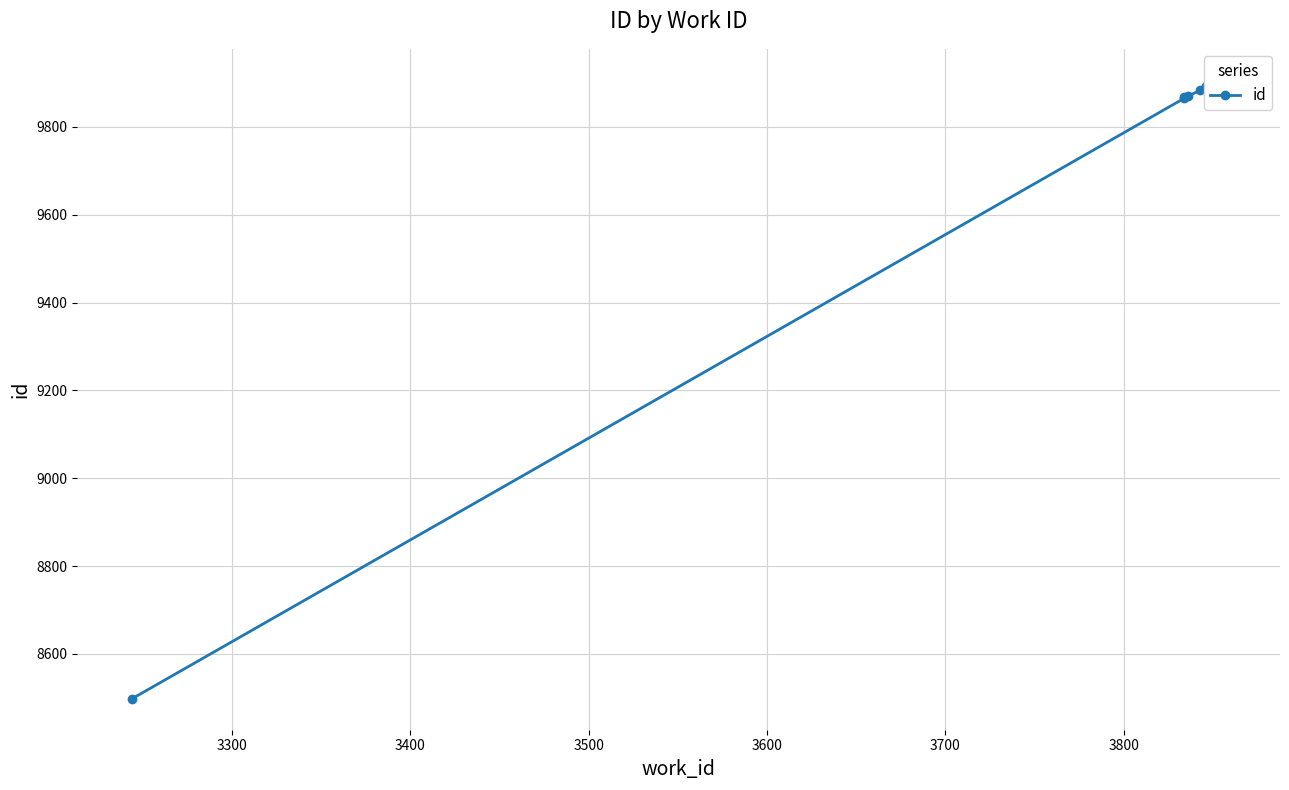

Reading left to right, transcribe all the data shown in this chart.

8498	9865	9868	9870	9883	9893	9892	9905	9906	9907